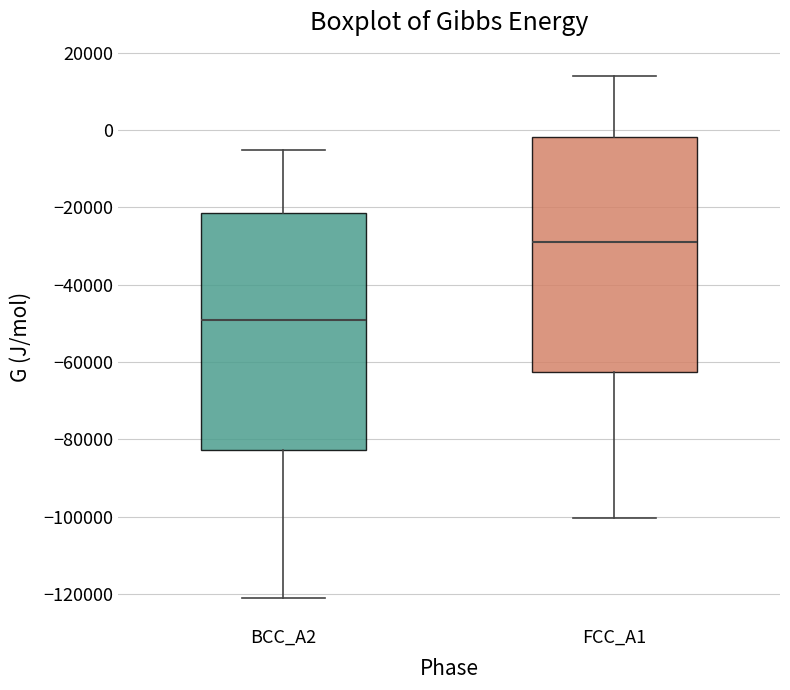

Reading left to right, transcribe this box plot: for each box, give where its median line is, the range the box spans, and where its two whiskers end, as read against the y-axis. The values are not printed on the chart, so give them approximately, as read against the axis.

BCC_A2: median -50000, box -82000 to -22000, whiskers -122000 to -6000
FCC_A1: median -30000, box -62000 to -2000, whiskers -100000 to 14000